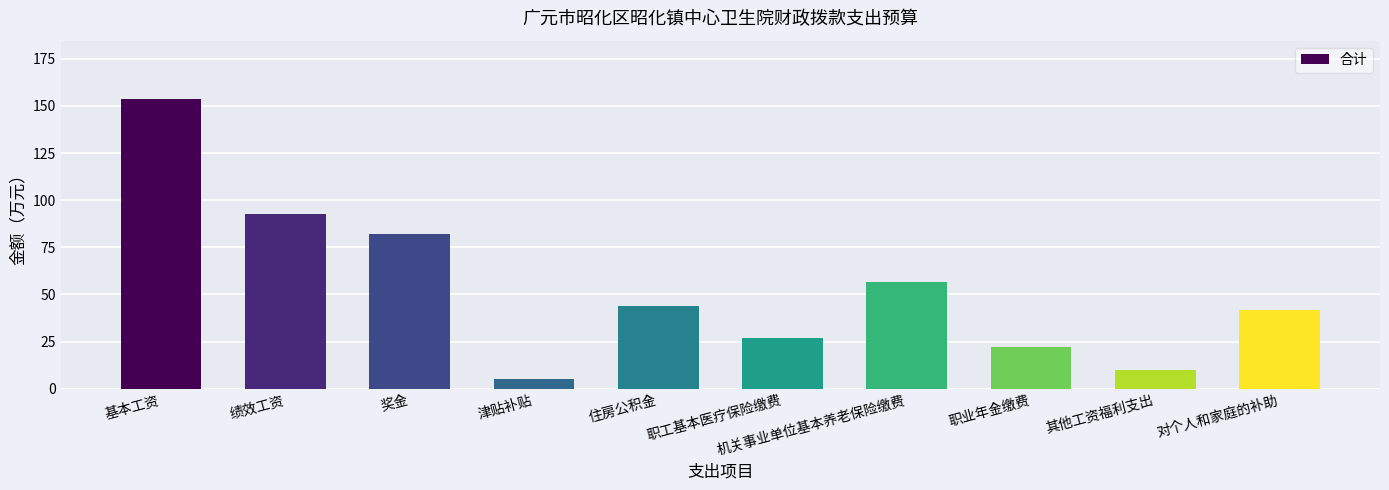

What is the difference between the second highest and minimum values?

87.3